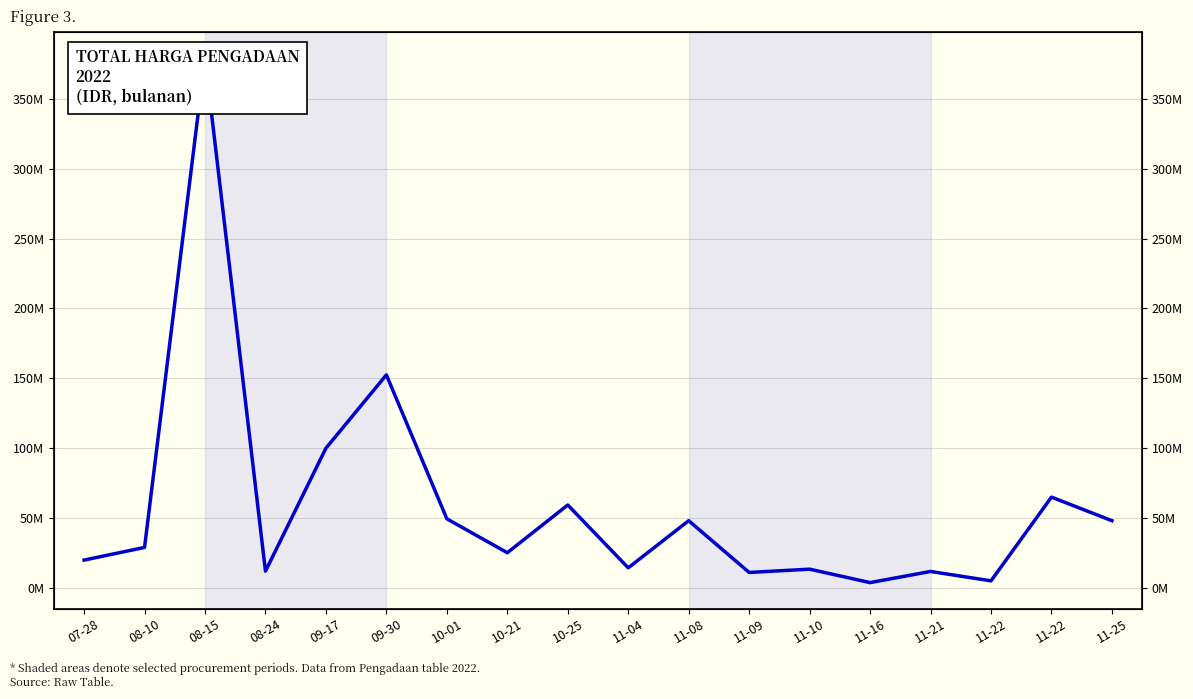

How many data points does each series have?

18